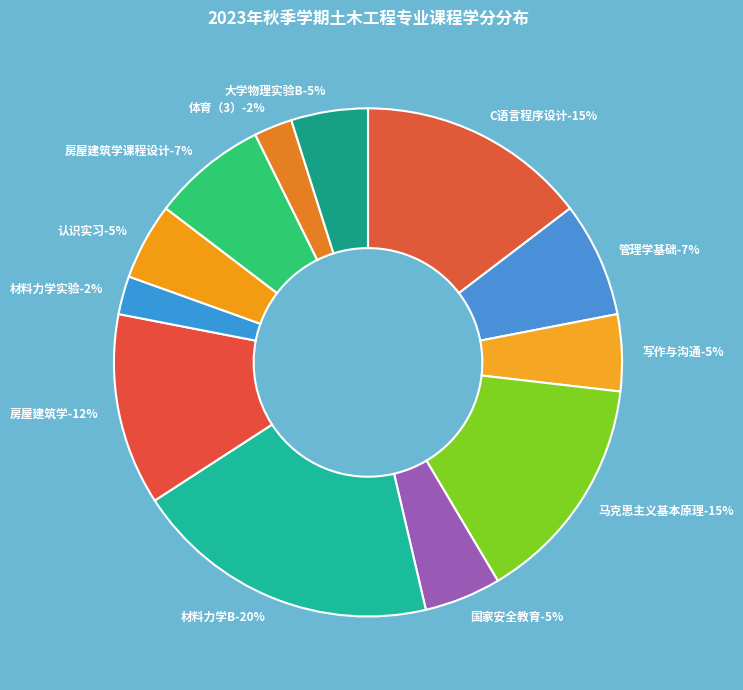

Which category has the smallest portion of the pie?

材料力学实验